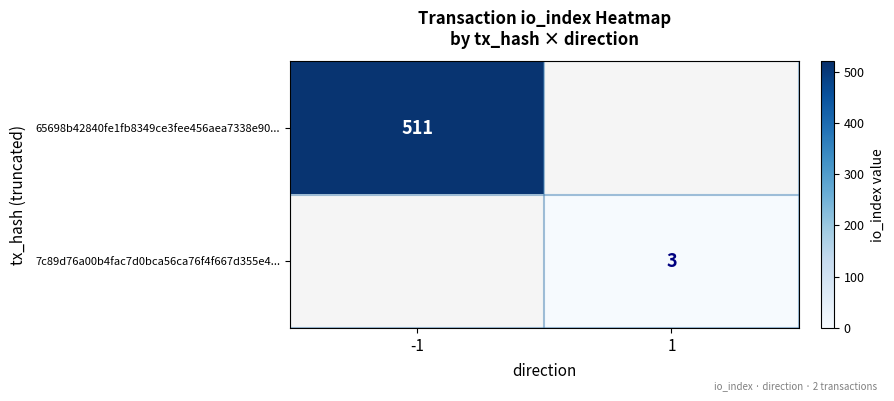

Which category has the lowest value across all series?

1